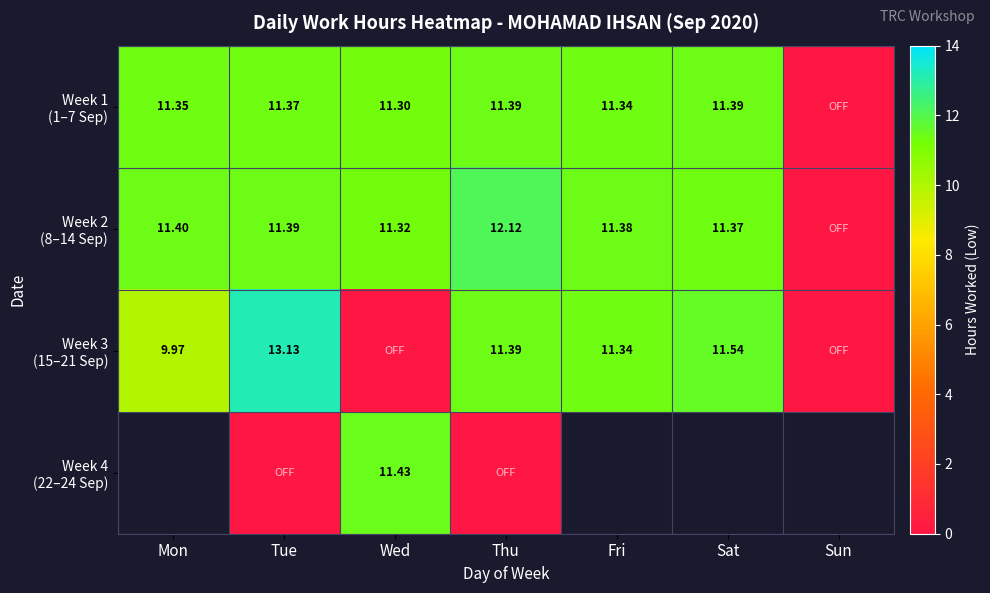

At which category is the sum across all series the highest?

Tue